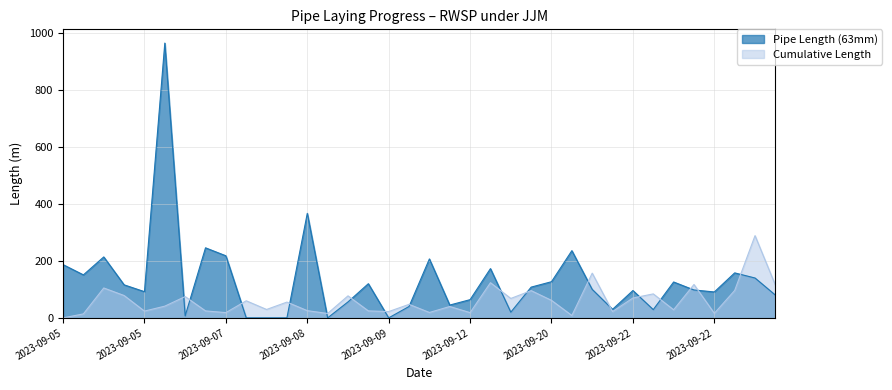

Which series has the largest range (max minus min)?

Pipe Length (63mm)